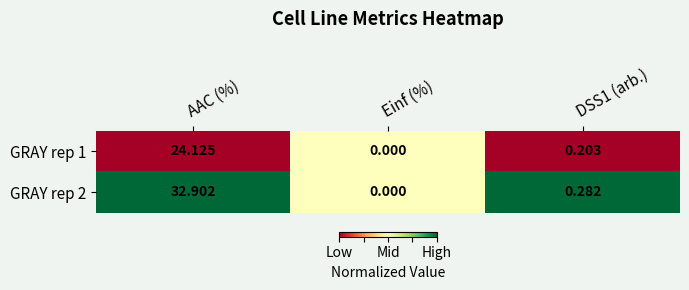

Which category has the lowest value in the GRAY rep 2 series?

Einf (%)